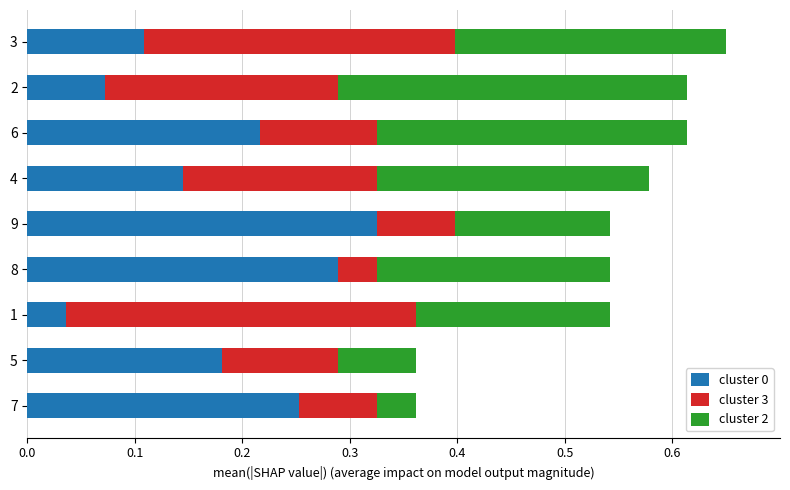

What is the total value across all series at 9?

0.5